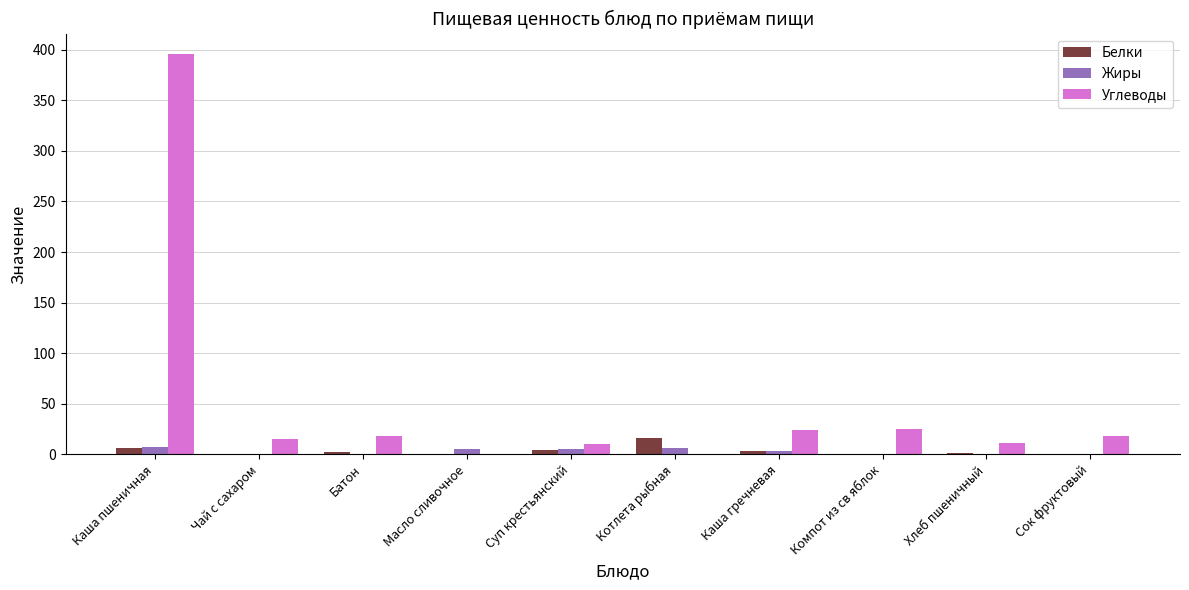

The value of Углеводы at Компот из св яблок is 25.4. True or false?

True